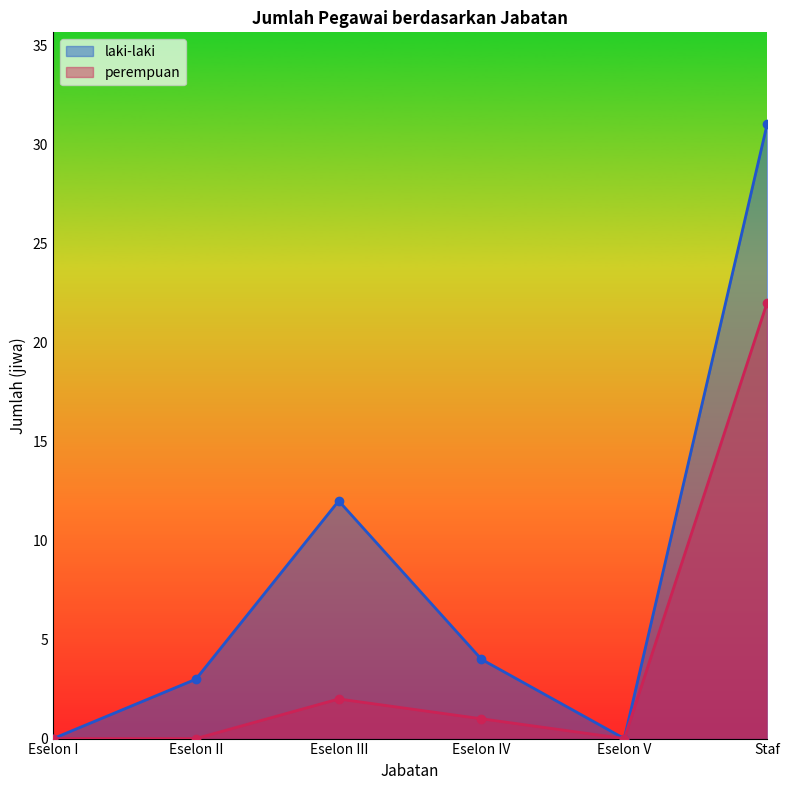

Reading left to right, extract all data points from this chart.

laki-laki: Eselon I=0	Eselon II=3	Eselon III=12	Eselon IV=4	Eselon V=0	Staf=31
perempuan: Eselon I=0	Eselon II=0	Eselon III=2	Eselon IV=1	Eselon V=0	Staf=22